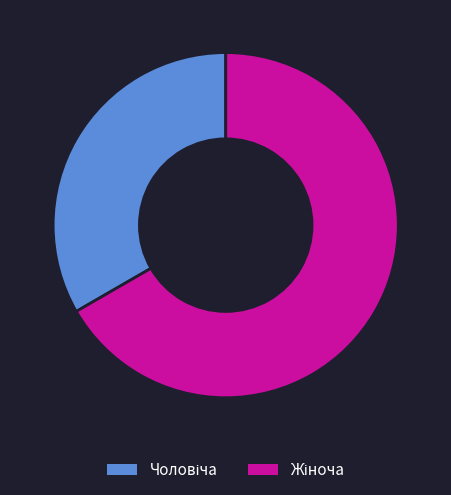

Is there a majority slice in this chart?

Yes